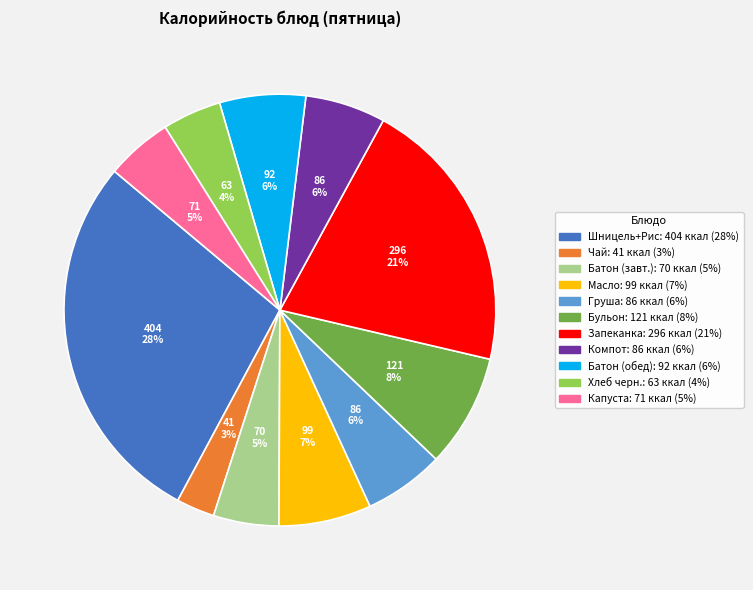

Is there any slice that represents more than half of the pie?

No